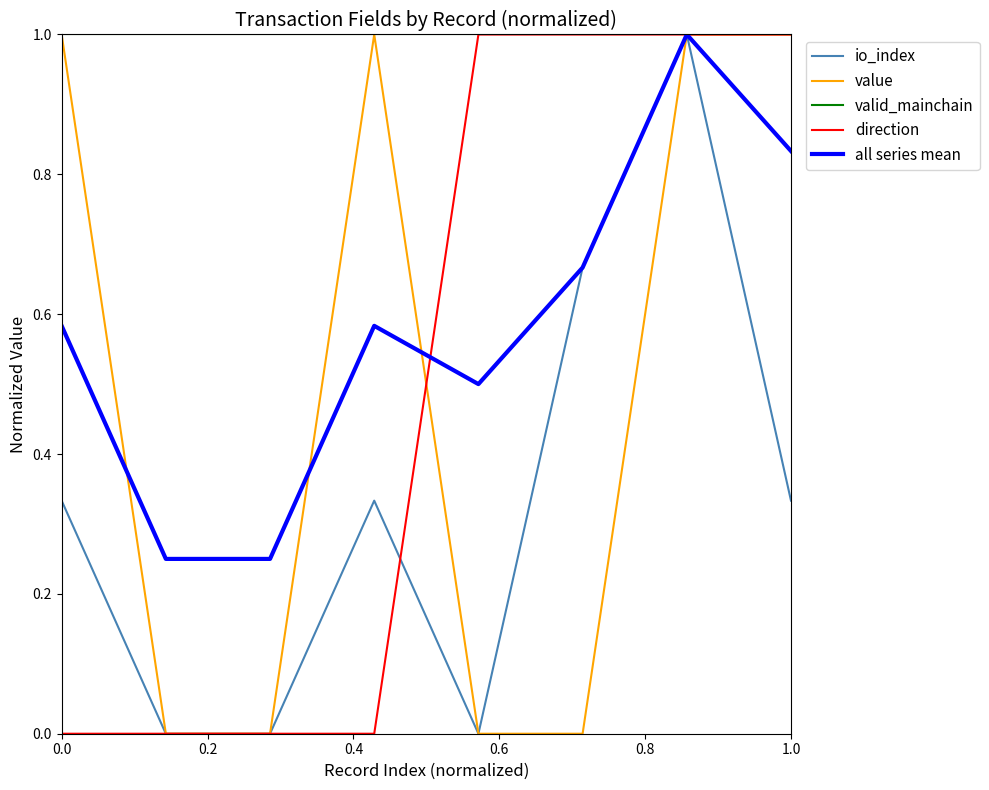

What is the difference between the second highest and second lowest values in the value series?

1.0